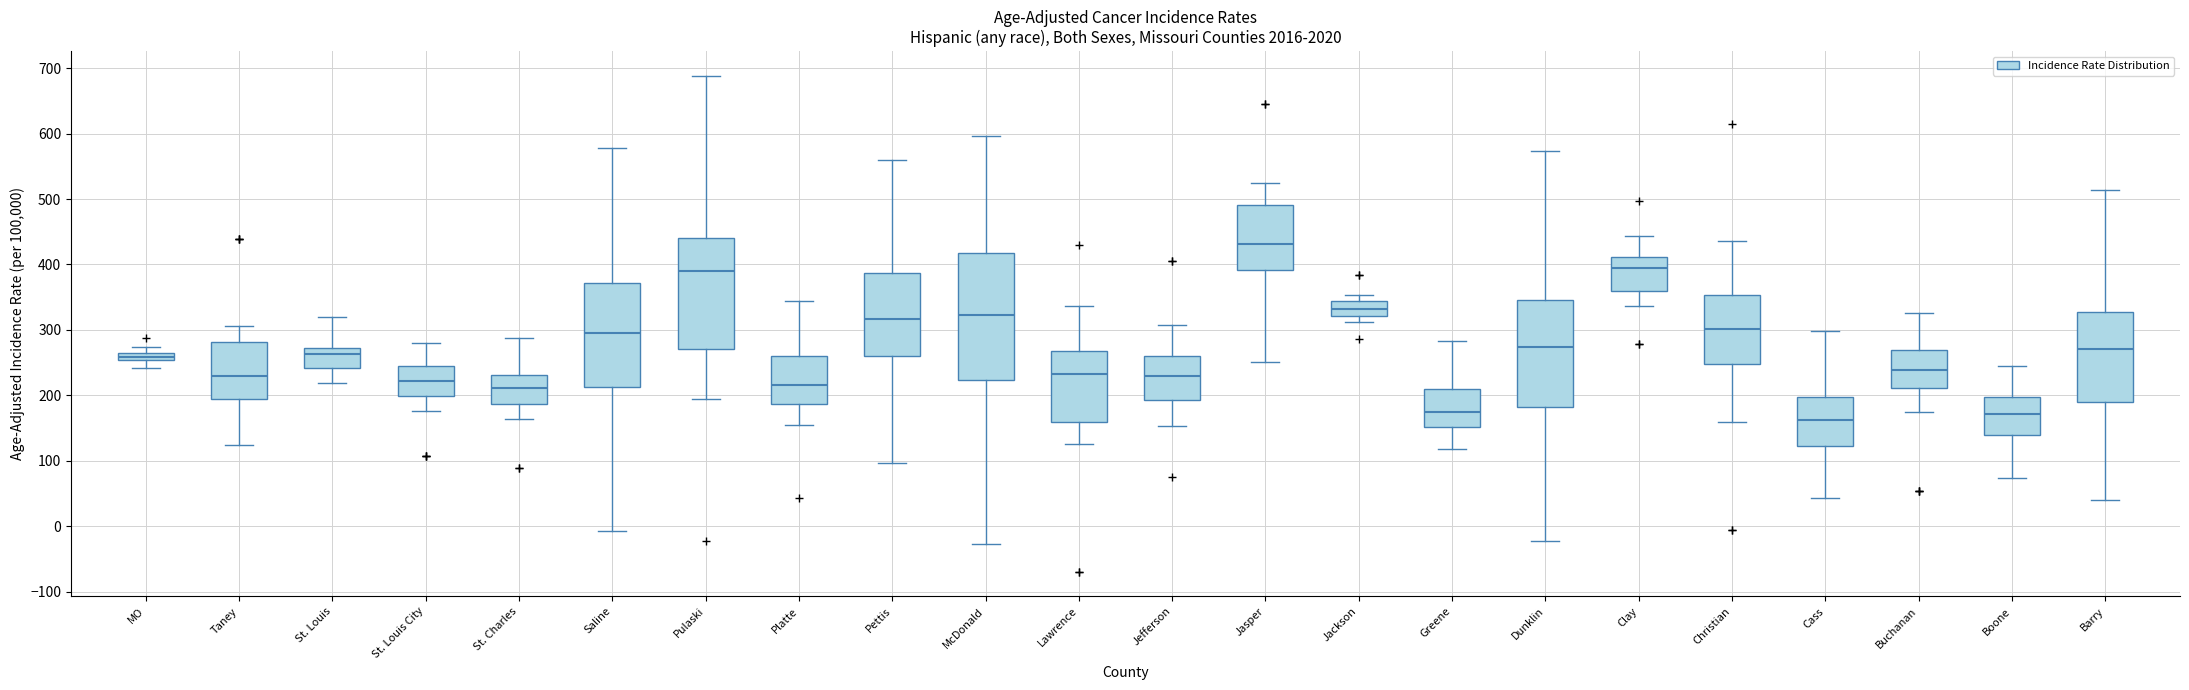

Where is the lower edge of the box for Cass on the y-axis? The values are not printed on the chart, so give them approximately, as read against the axis.

120